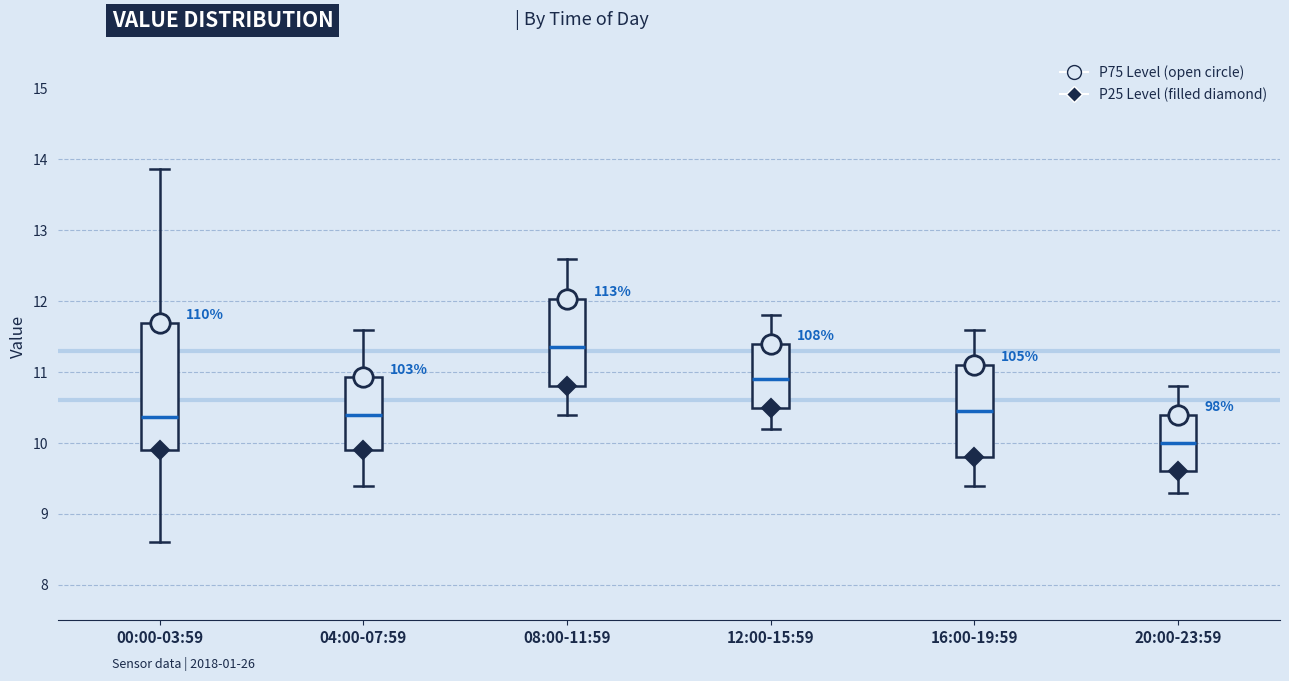

Which box has the highest median line?

08:00-11:59